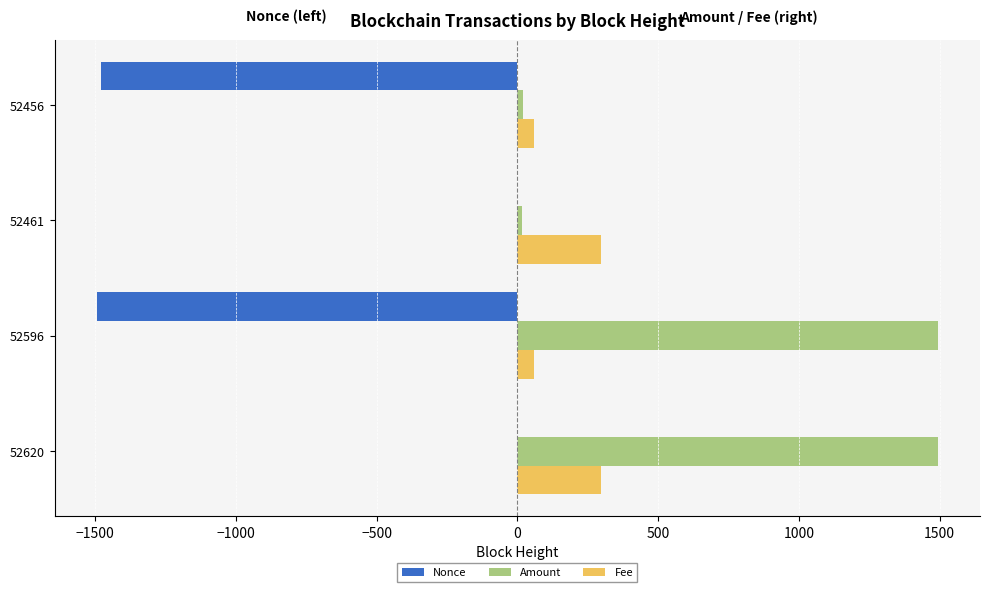

Between 52620 and 52461, which series saw the biggest shift?

Amount